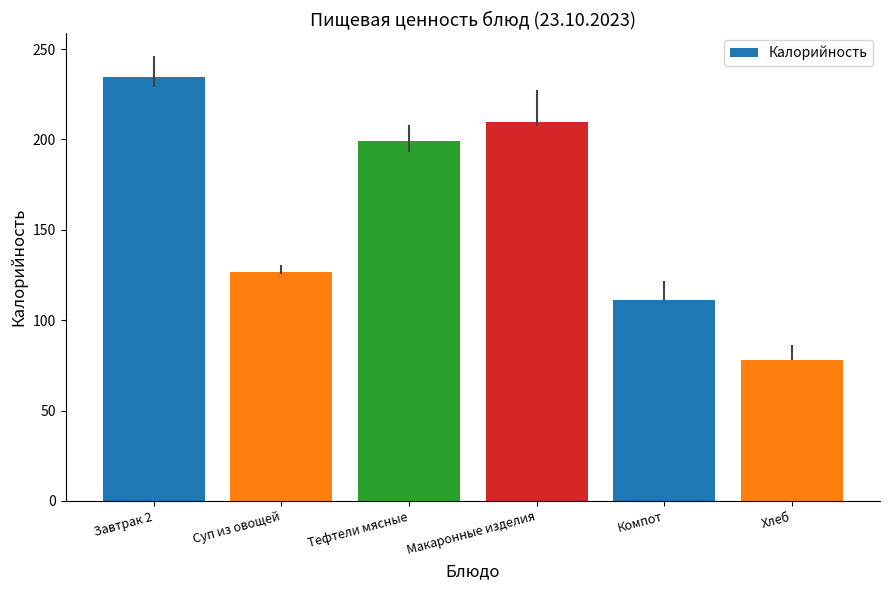

List the labels in order of value, largest first.

Завтрак 2, Макаронные изделия, Тефтели мясные, Суп из овощей, Компот, Хлеб